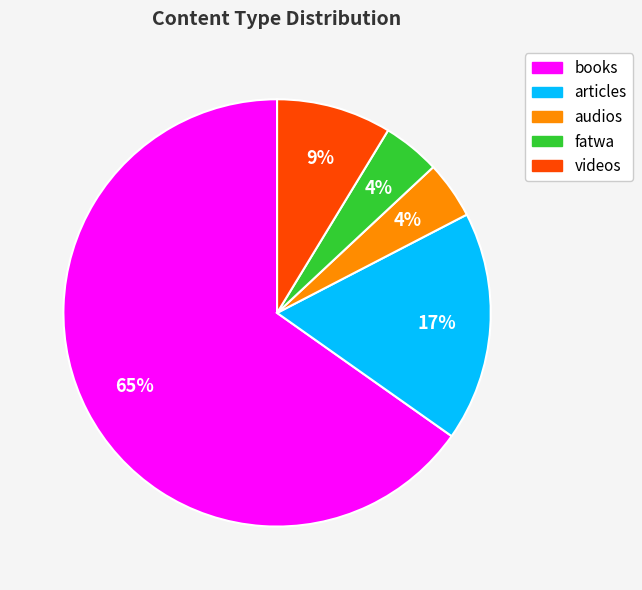

What is the largest slice in the pie chart?

books